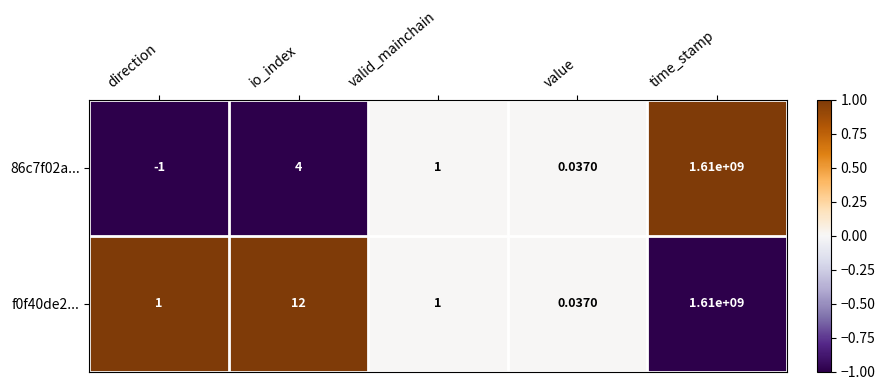

At which label does f0f40de2... reach its peak?

time_stamp